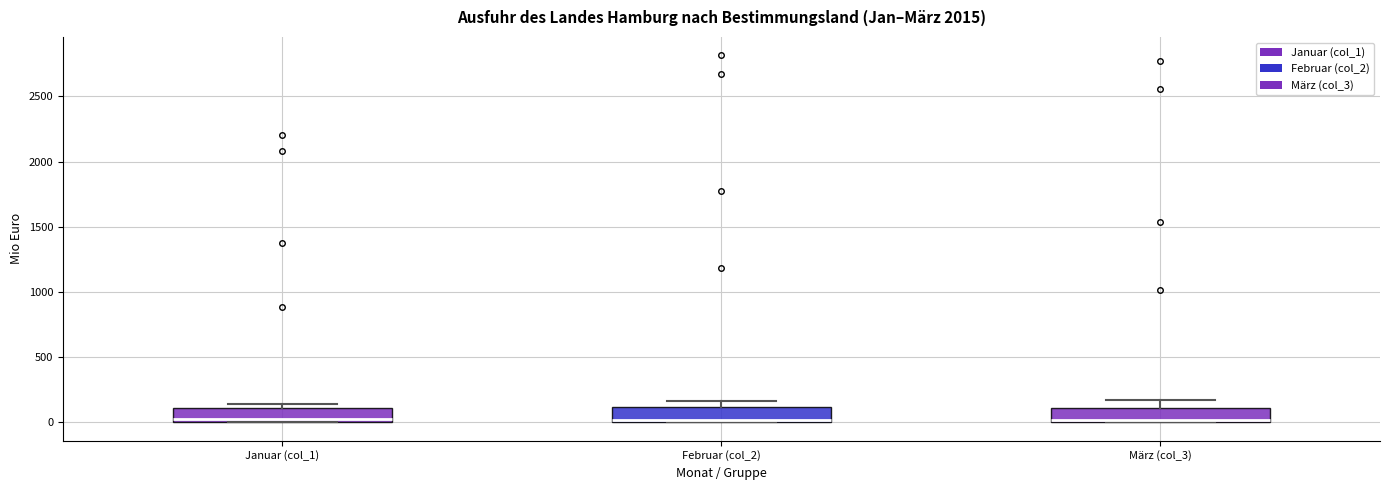

Reading left to right, read every box against the y-axis: the position of its median line, the range the box covers, and the ends of its whiskers. The values are not printed on the chart, so give them approximately, as read against the axis.

Januar (col_1): median 0 (just above the box's lower edge), box 0 to 100, whiskers 0 to 150
Februar (col_2): median 0, box 0 to 100, whiskers 0 to 150
März (col_3): median 0 (drawn on the box's lower edge), box 0 to 100, whiskers 0 to 150